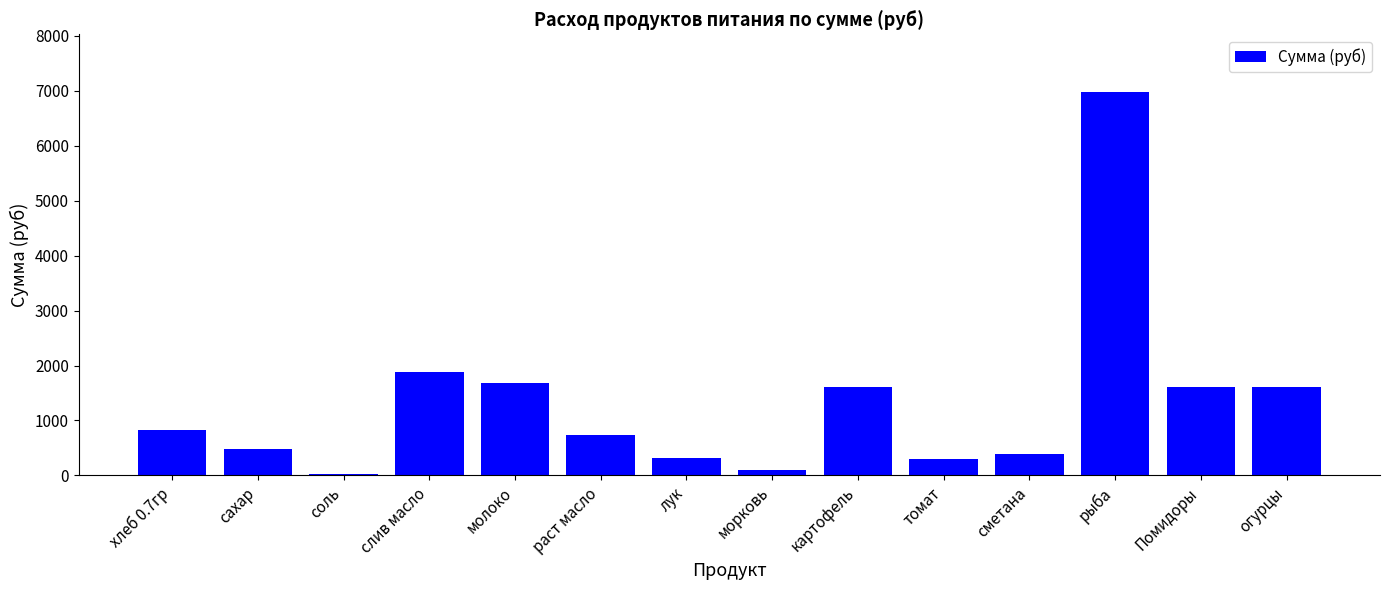

Is it true that the value at лук is 322.2?

True